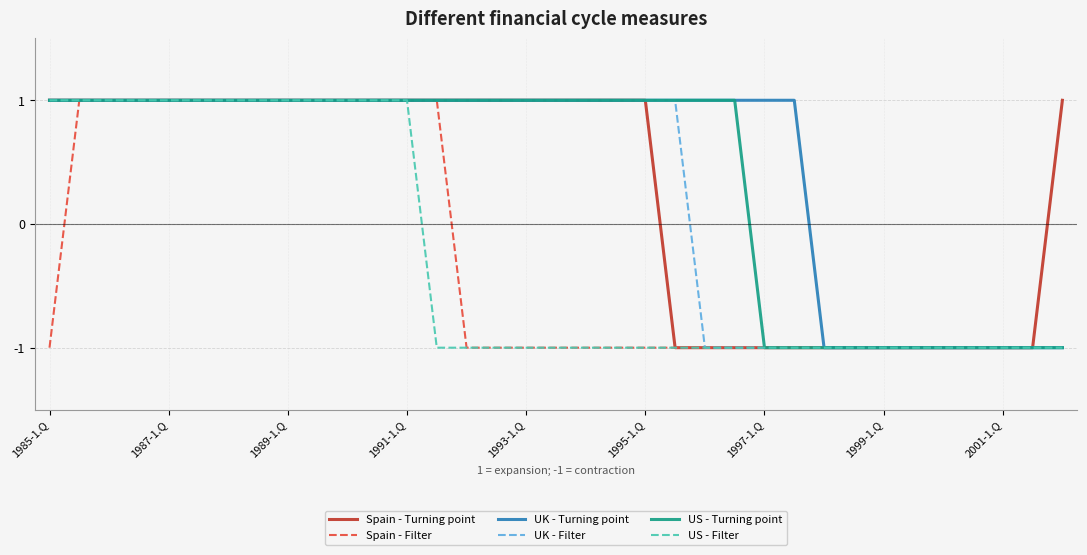

Does the chart display data point markers on the line(s)?

No